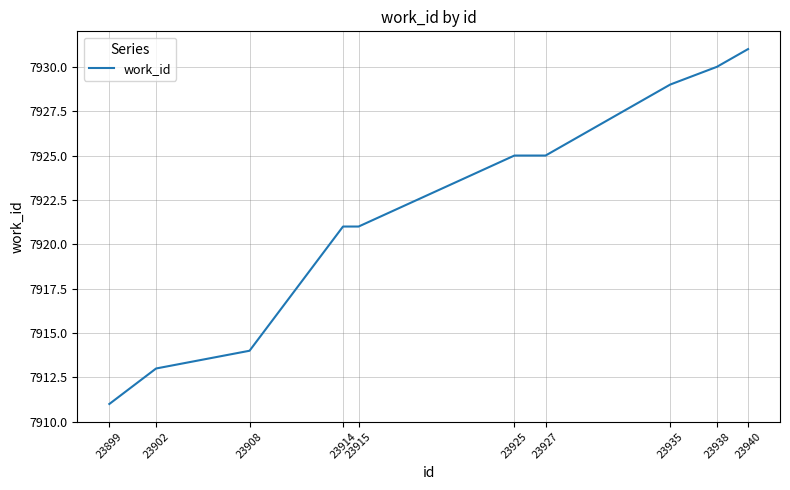

What value does the data have at 23908, to the nearest 10?

7910